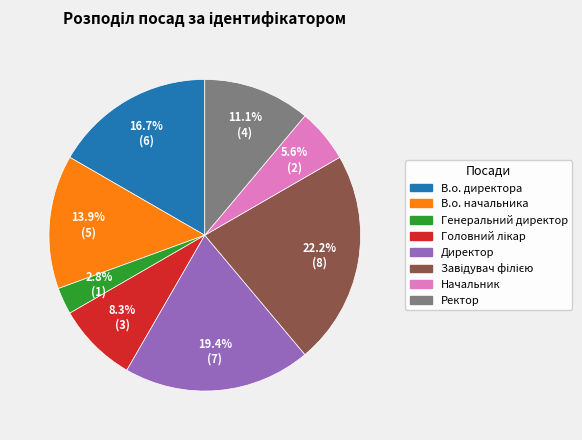

Which category has the smallest portion of the pie?

Генеральний директор